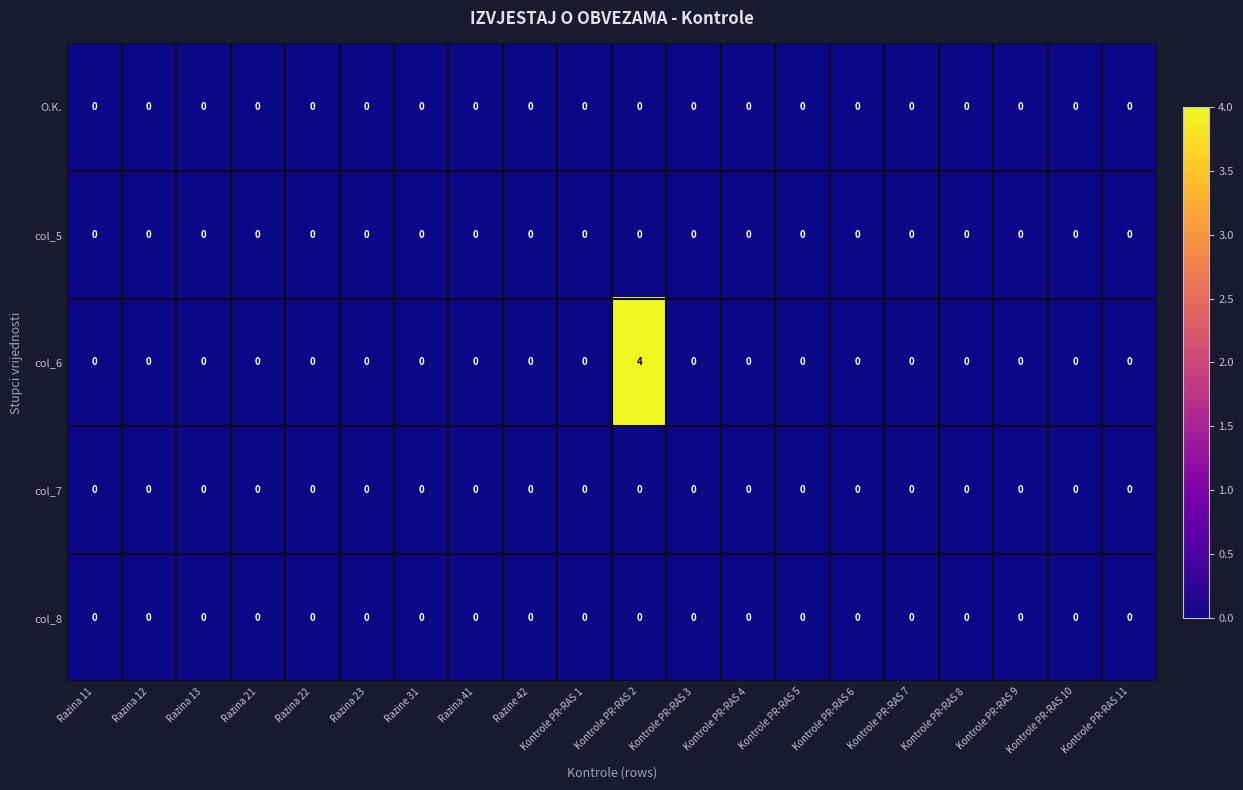

The col_5 series shows 0 at Razina 12. True or false?

True